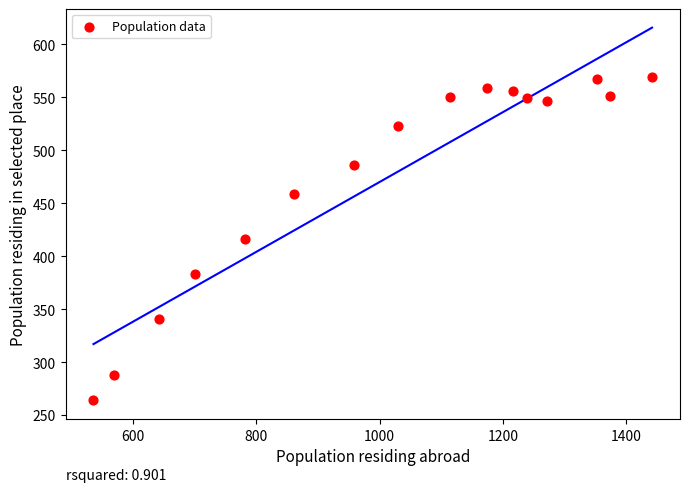

What is the range of Y values (max minus min)?

305